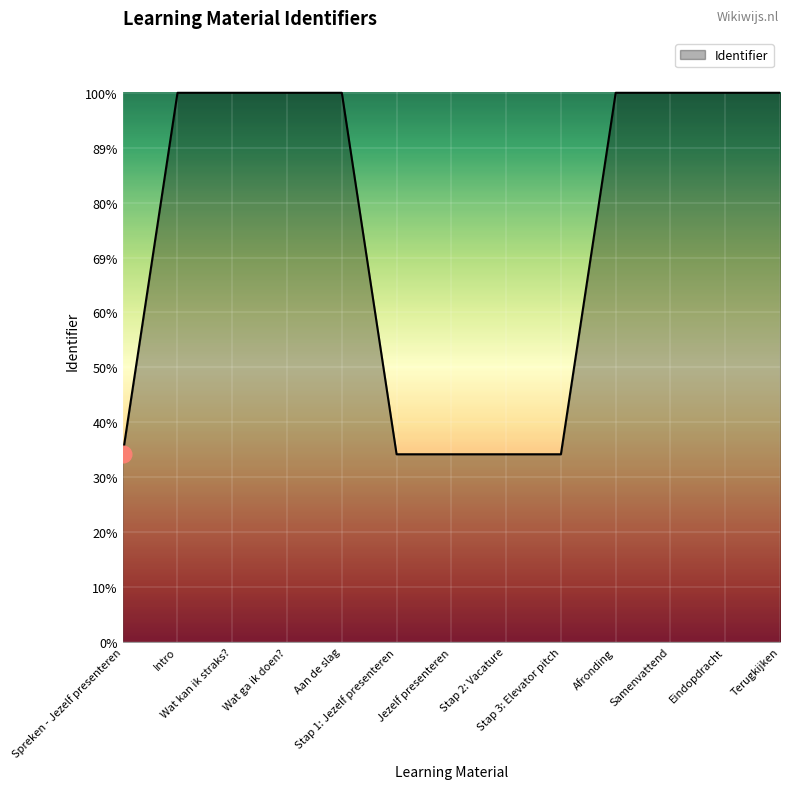

Does the chart display data point markers on the line(s)?

No